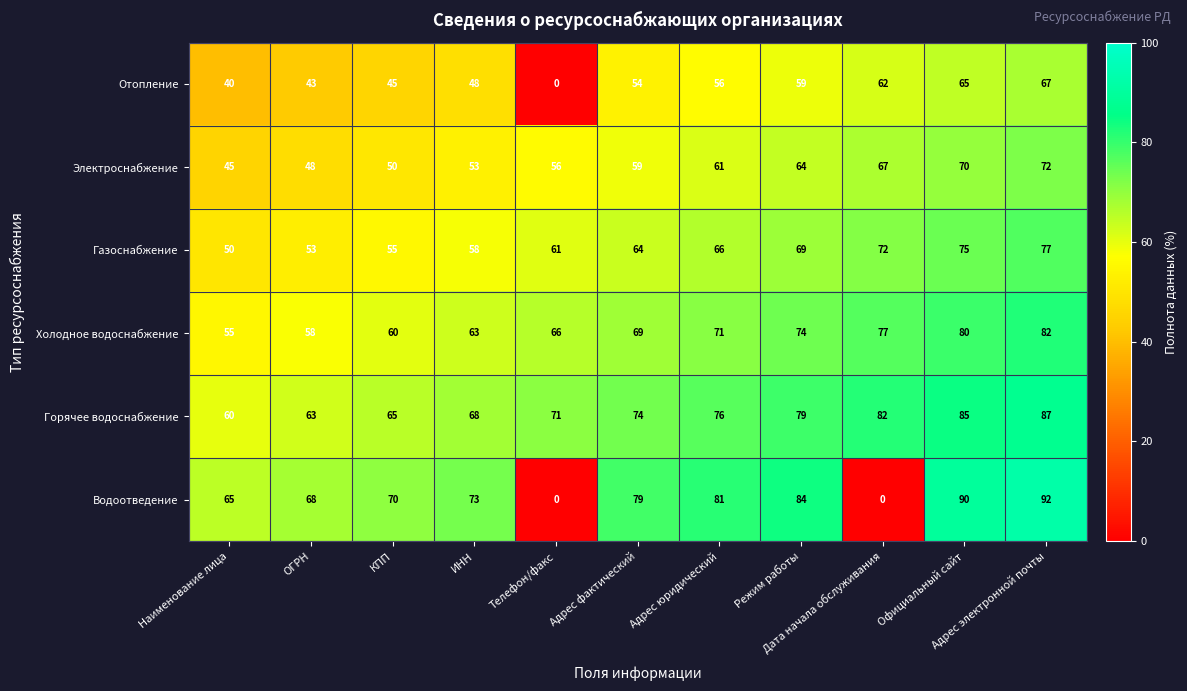

At which category is the sum across all series the highest?

Адрес электронной почты